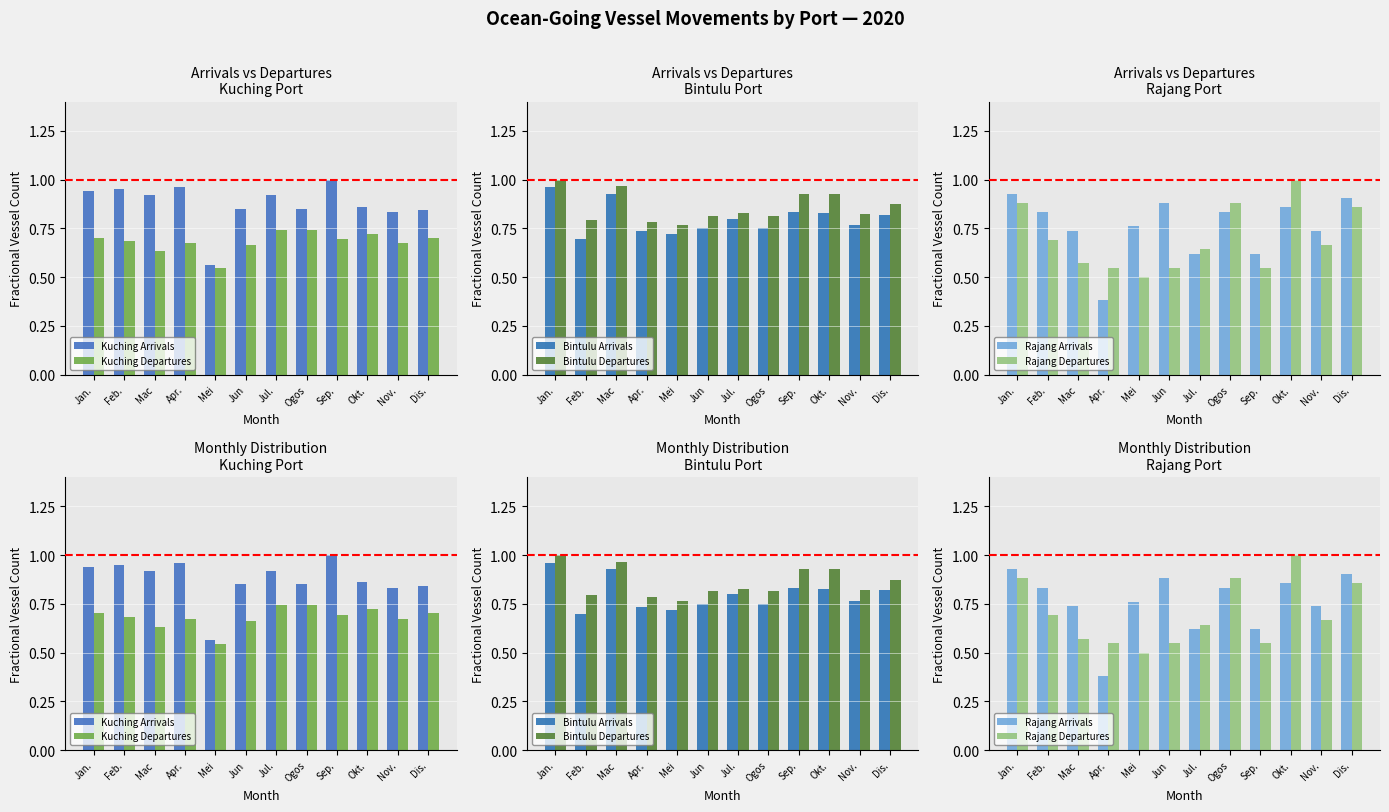

At how many categories does at least one series exceed 0?

12